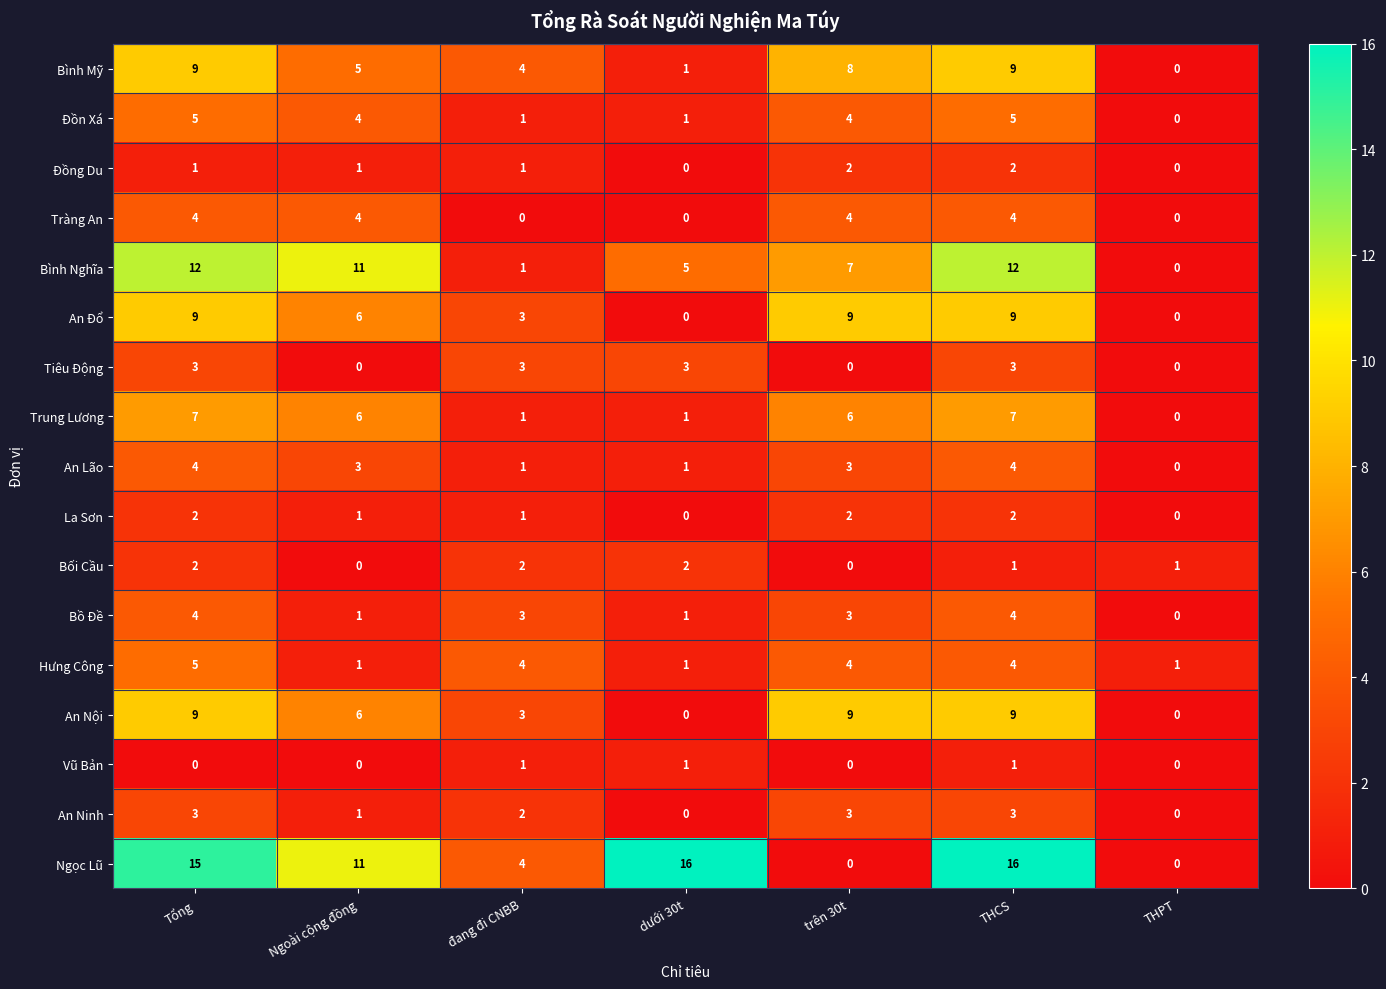

At how many categories does at least one series exceed 0?

7